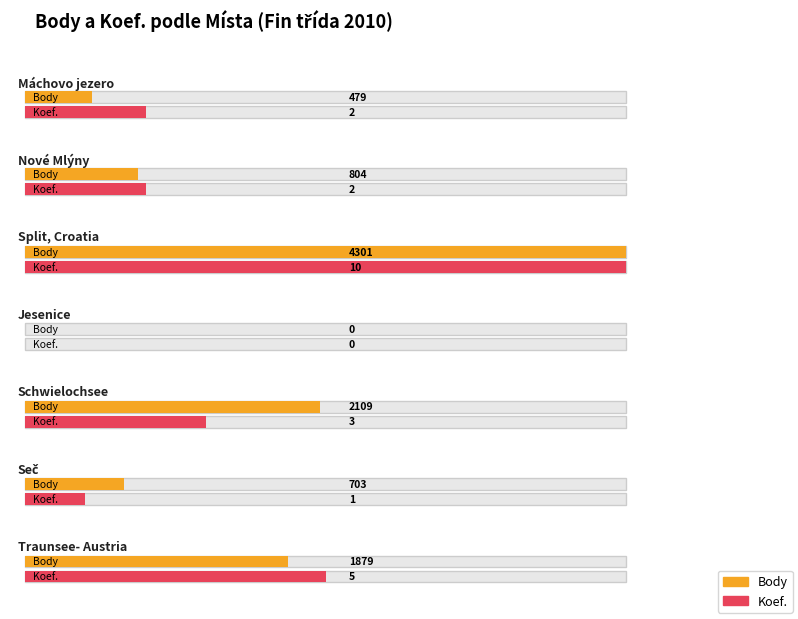

Rank the series by their maximum value, from lowest to highest.

Koef., Body